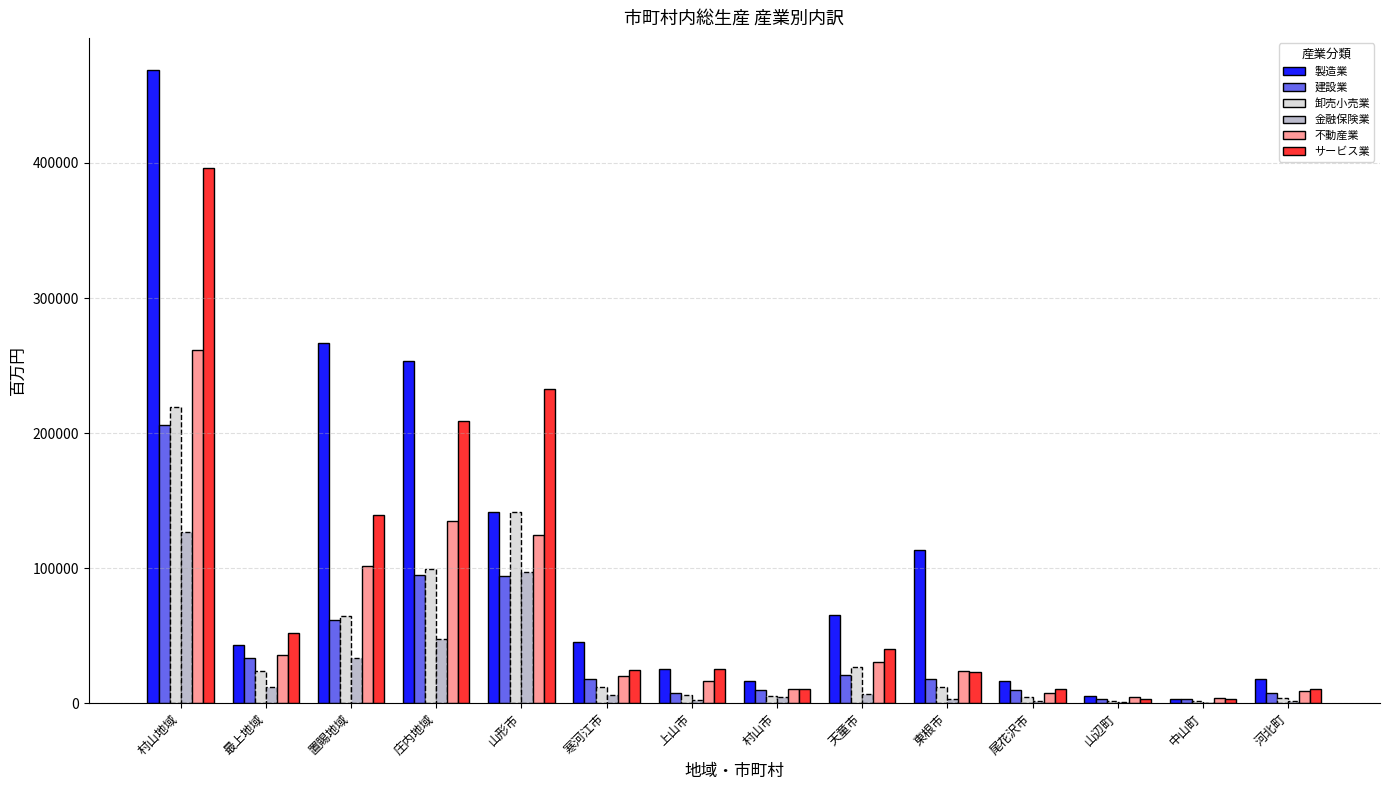

How many groups of bars are there?

14